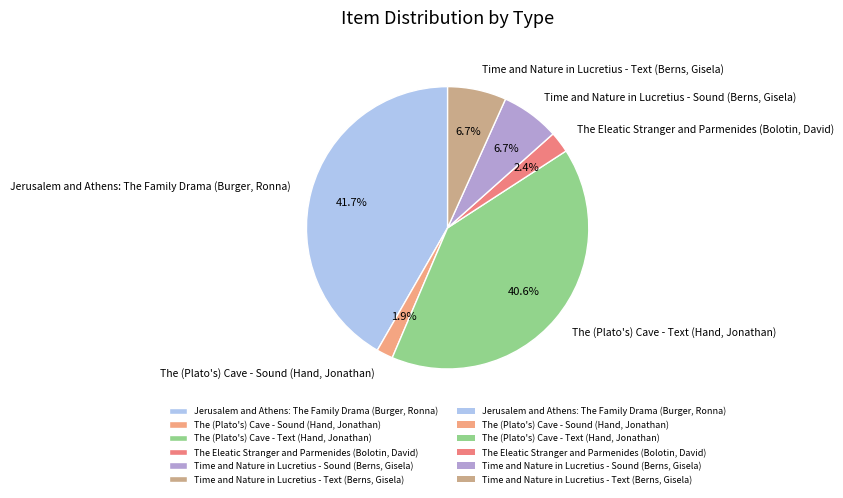

Combined, what portion of the pie is The (Plato's) Cave - Sound (Hand, Jonathan) and The (Plato's) Cave - Text (Hand, Jonathan)?

42.5%